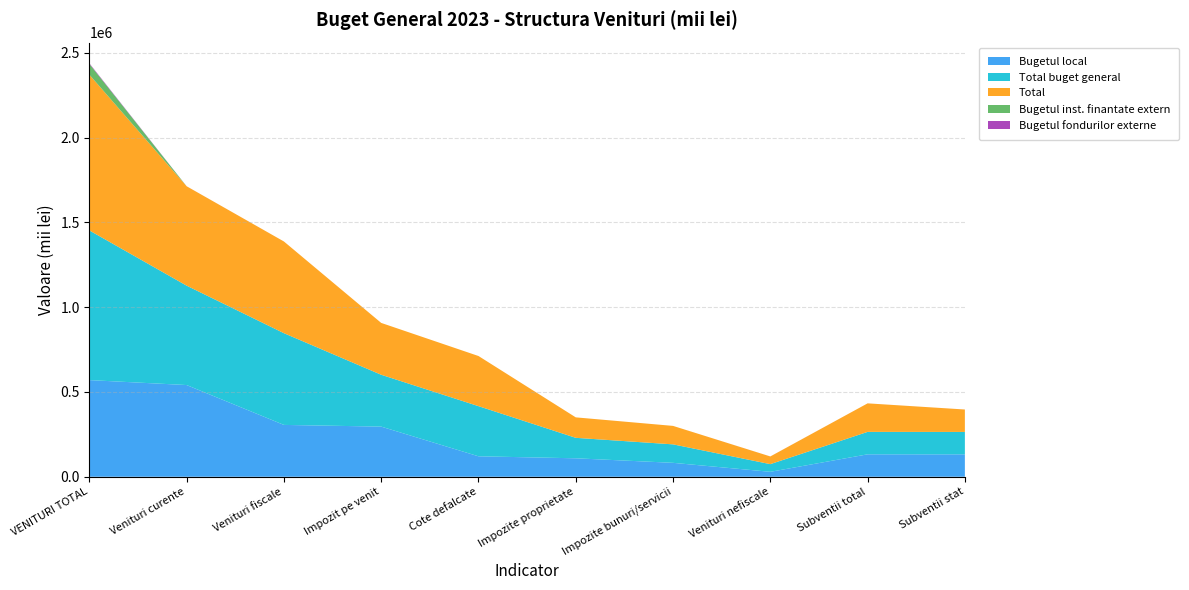

Reading left to right, list all the values displayed in this chart.

Bugetul local: VENITURI TOTAL=570120.1	Venituri curente=540925.1	Venituri fiscale=305808.0	Impozit pe venit=295745.0	Cote defalcate=120700.0	Impozite proprietate=108917.1	Impozite bunuri/servicii=82152.1	Venituri nefiscale=29195.0	Subventii total=132331.0	Subventii stat=132191.0
Total buget general: VENITURI TOTAL=882661.1	Venituri curente=586126.1	Venituri fiscale=540925.1	Impozit pe venit=305808.0	Cote defalcate=295745.0	Impozite proprietate=120700.0	Impozite bunuri/servicii=108917.1	Venituri nefiscale=45201.0	Subventii total=132359.0	Subventii stat=132219.0
Total: VENITURI TOTAL=918656.1	Venituri curente=586261.1	Venituri fiscale=540925.1	Impozit pe venit=305808.0	Cote defalcate=295745.0	Impozite proprietate=120700.0	Impozite bunuri/servicii=108917.1	Venituri nefiscale=45336.0	Subventii total=168219.0	Subventii stat=132219.0
Bugetul inst. finantate extern: VENITURI TOTAL=63500.0	Venituri curente=0.0	Venituri fiscale=0.0	Impozit pe venit=0.0	Cote defalcate=0.0	Impozite proprietate=0.0	Impozite bunuri/servicii=0.0	Venituri nefiscale=0.0	Subventii total=0.0	Subventii stat=0.0
Bugetul fondurilor externe: VENITURI TOTAL=3675.0	Venituri curente=135.0	Venituri fiscale=0.0	Impozit pe venit=0.0	Cote defalcate=0.0	Impozite proprietate=0.0	Impozite bunuri/servicii=0.0	Venituri nefiscale=135.0	Subventii total=28.0	Subventii stat=28.0